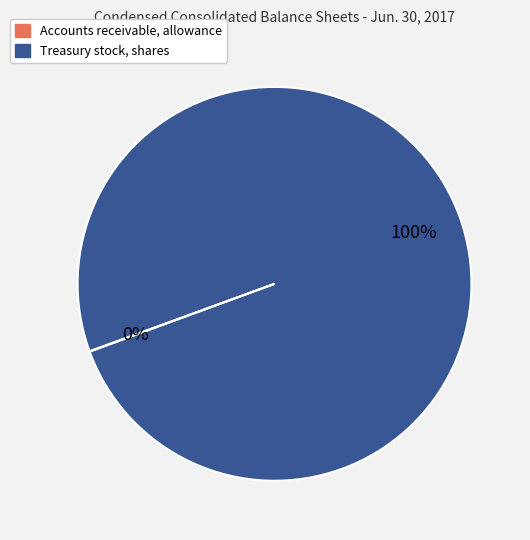

To the nearest percent, what percentage of the pie is Treasury stock, shares?

100%